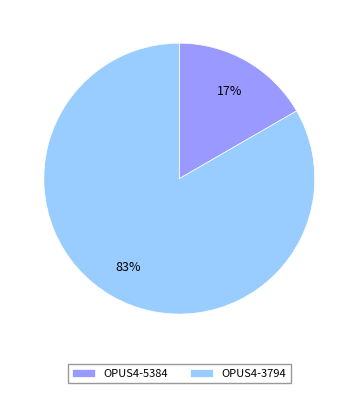

Between OPUS4-5384 and OPUS4-3794, which is larger?

OPUS4-3794